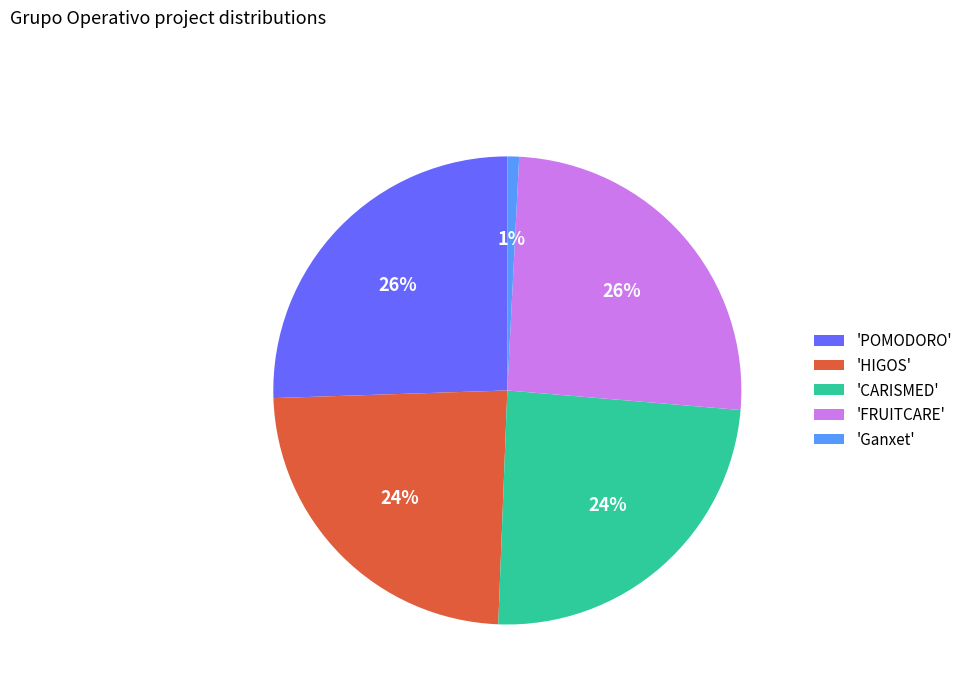

To the nearest percent, what portion does 'POMODORO' represent?

26%